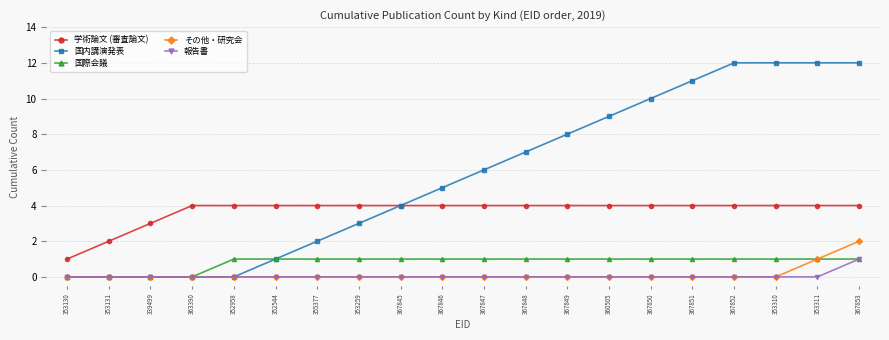

At which label does 報告書 reach its peak?

367853